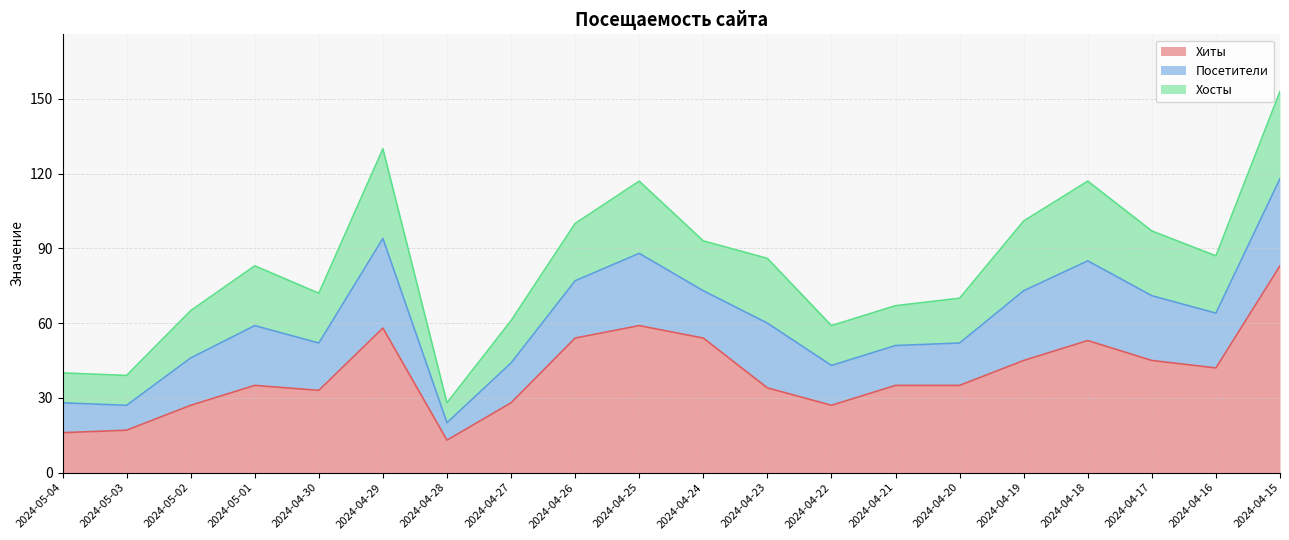

The value of Хиты at 2024-04-30 is 33. True or false?

True